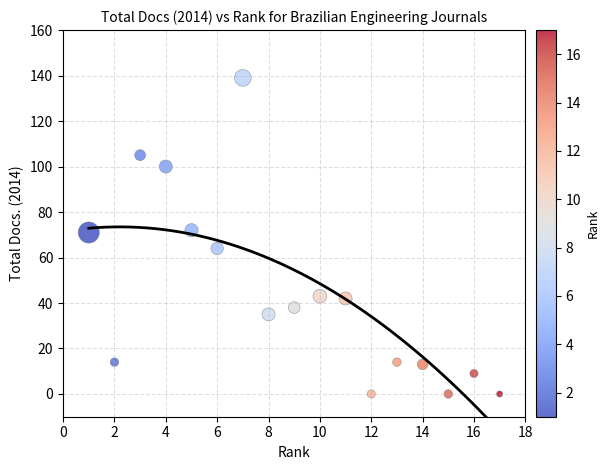

What is the range of X values (max minus min)?

16